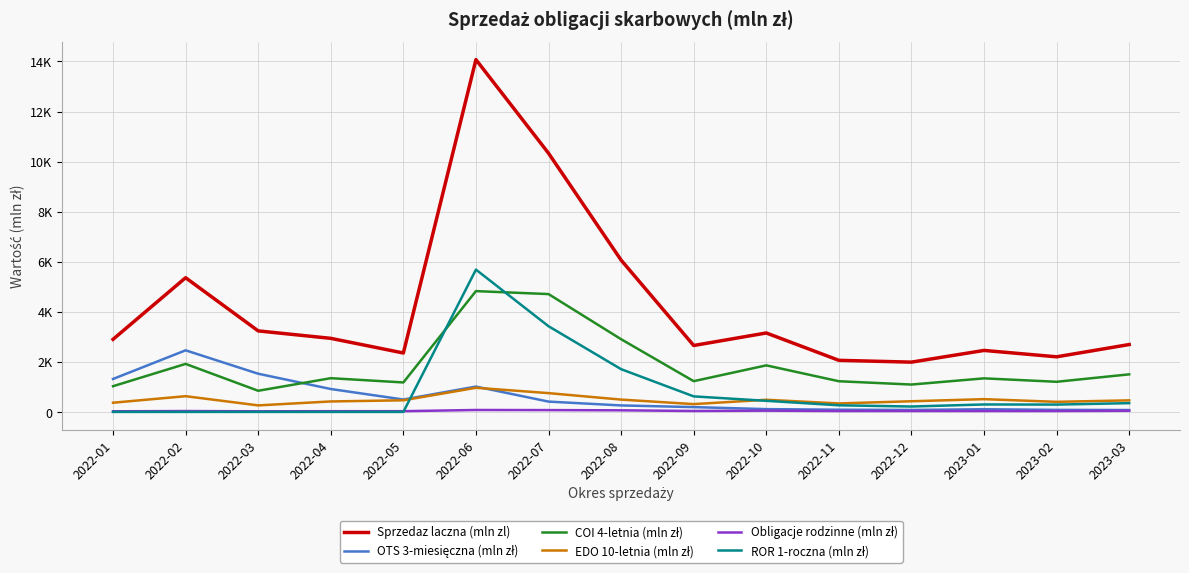

What position from the left is 2022-12?

12